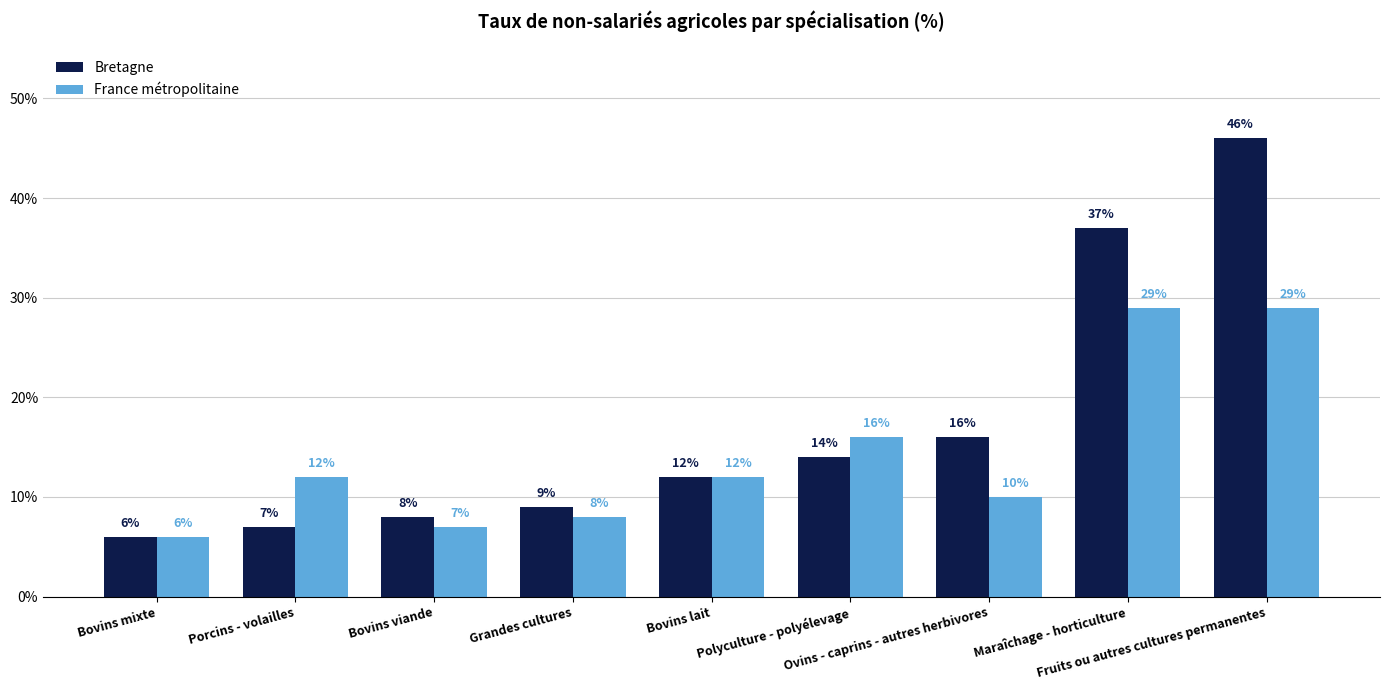

Which category has the highest value across all series?

Fruits ou autres cultures permanentes